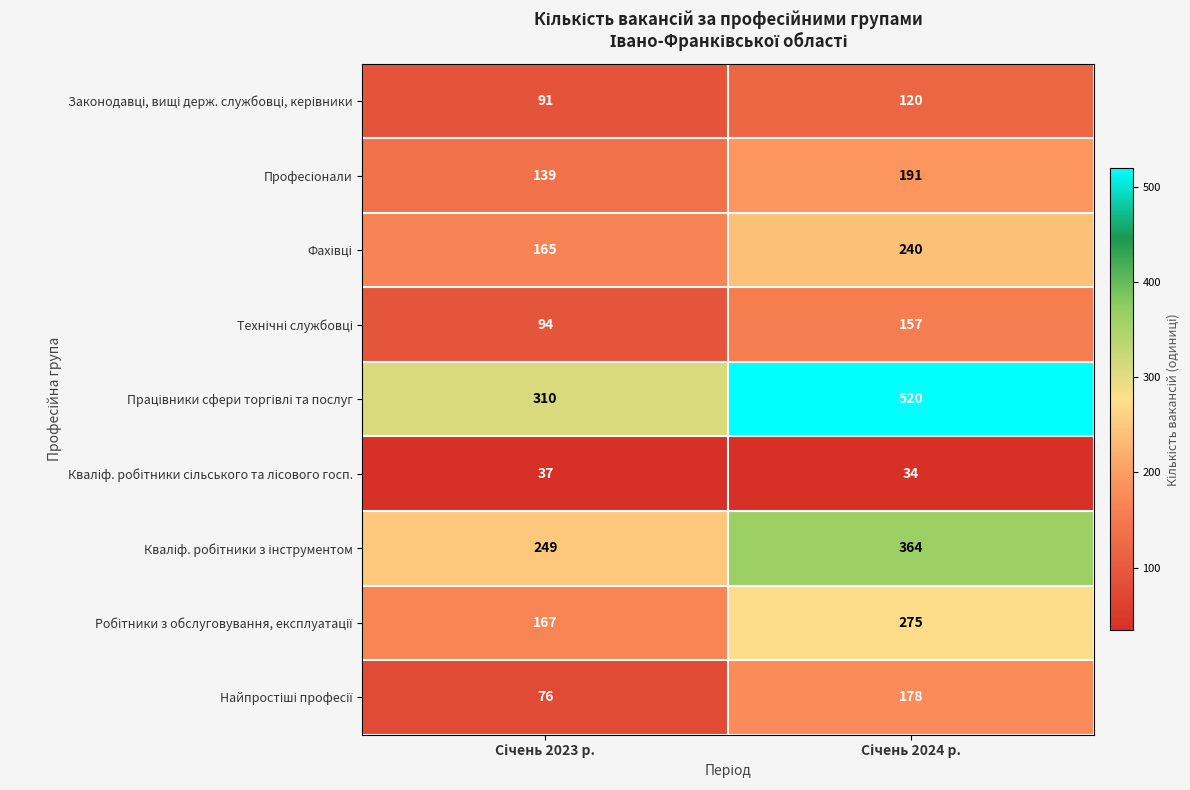

How many series are shown in this chart?

9